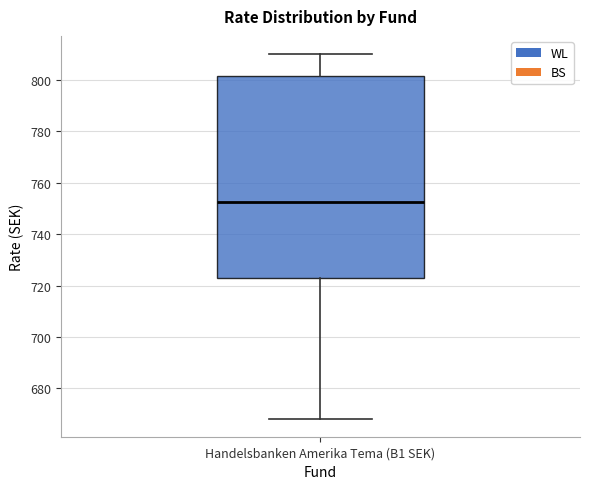

Where does the lower whisker of the box for Handelsbanken Amerika Tema (B1 SEK) end on the y-axis? The values are not printed on the chart, so give them approximately, as read against the axis.

668